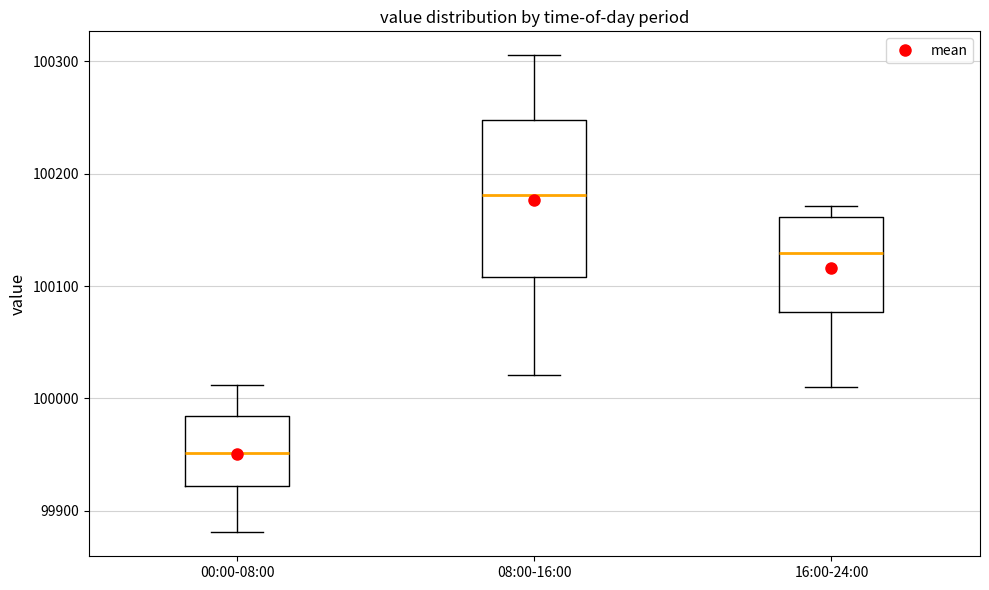

Which box is the tallest, from its lower edge to its upper edge?

08:00-16:00